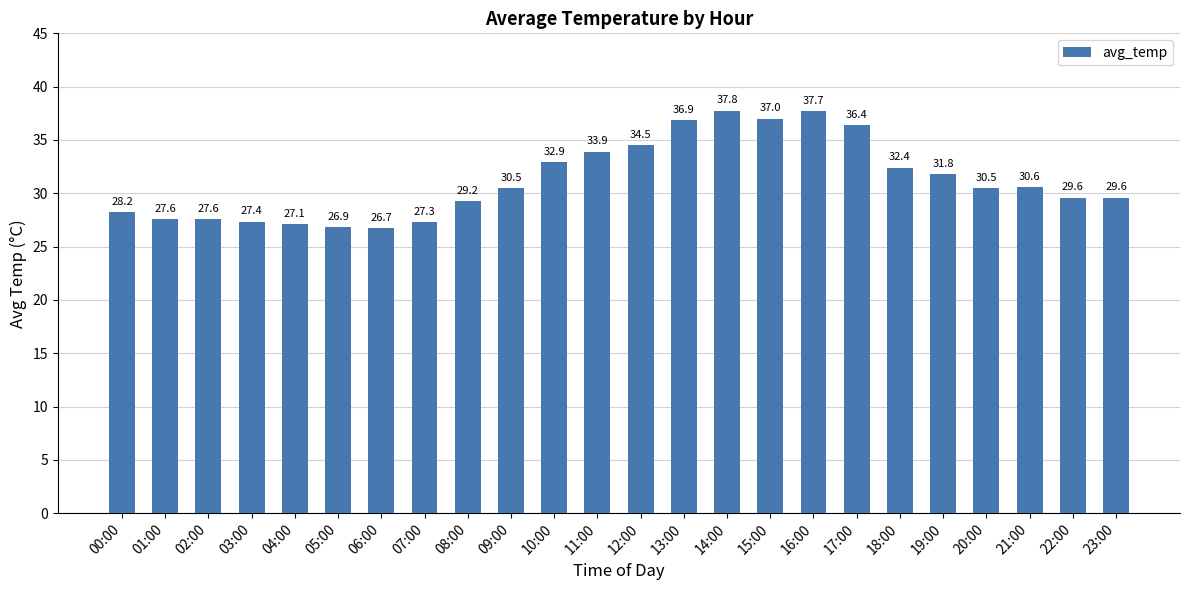

What is the value of the 5th bar from the left?

27.1